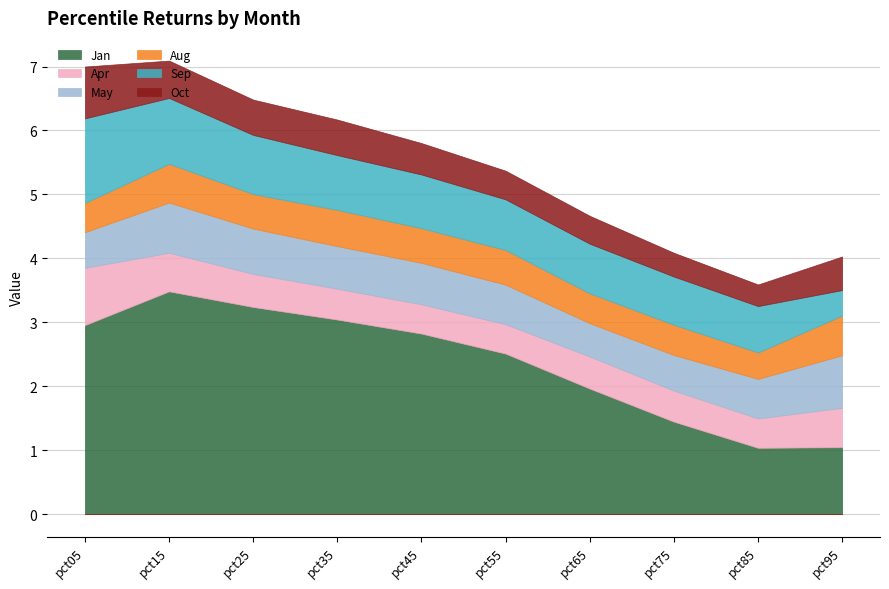

Which category has the highest value across all series?

pct15